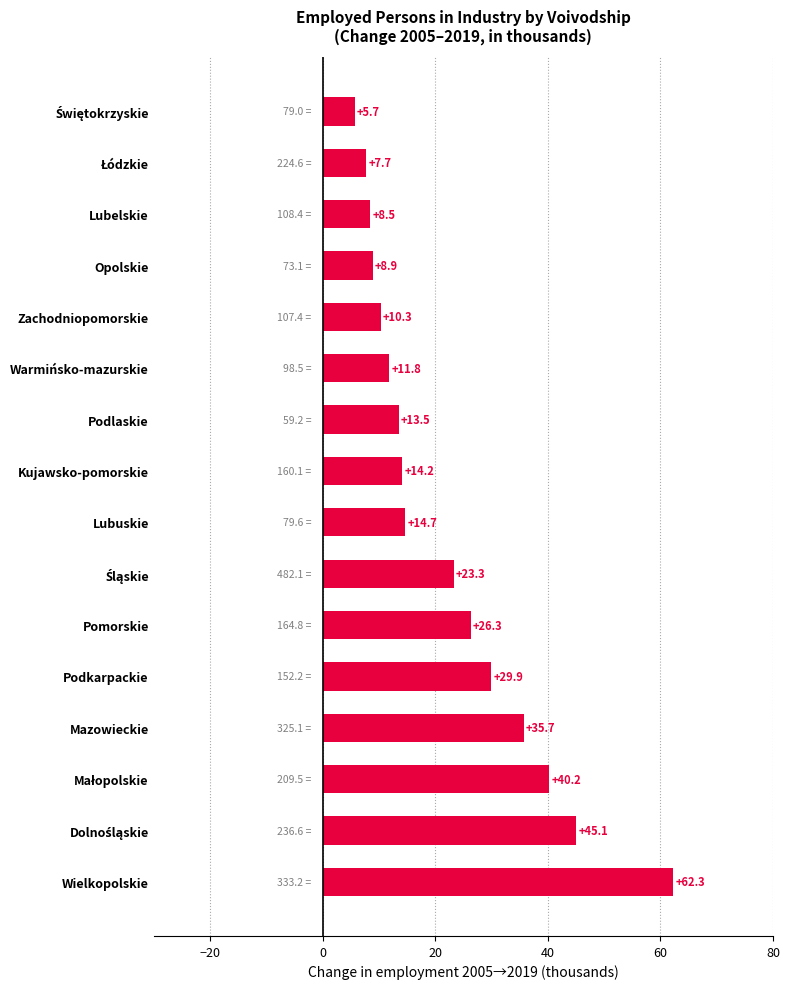

Reading top to bottom, extract all data points from this chart.

5.7	7.7	8.5	8.9	10.3	11.8	13.5	14.2	14.7	23.3	26.3	29.9	35.7	40.2	45.1	62.3